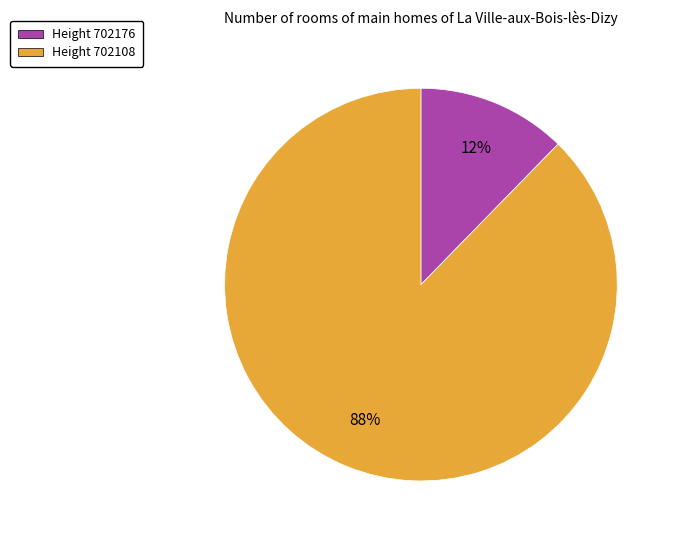

Which category has the smallest portion of the pie?

Height 702176